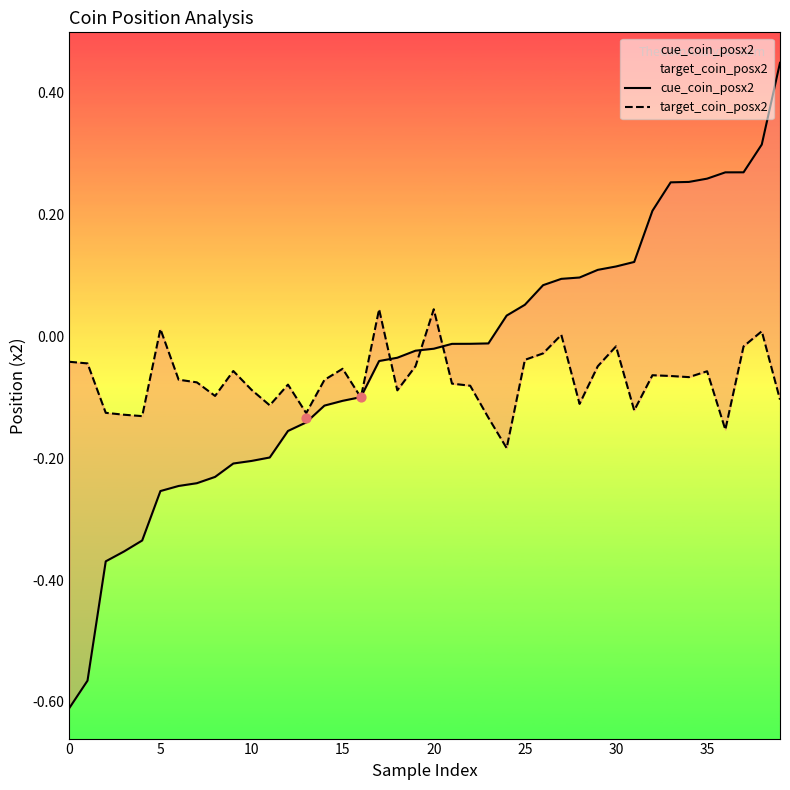

Is the value of target_coin_posx2 at 19 greater than the value of cue_coin_posx2 at 26?

No